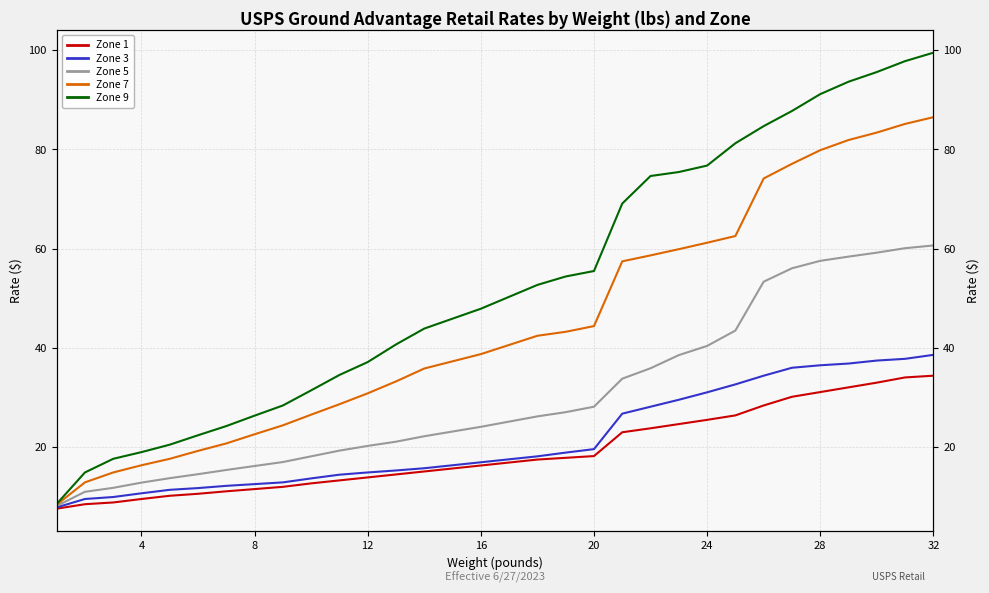

What is the difference between the maximum and minimum values in the Zone 9 series?

91.0